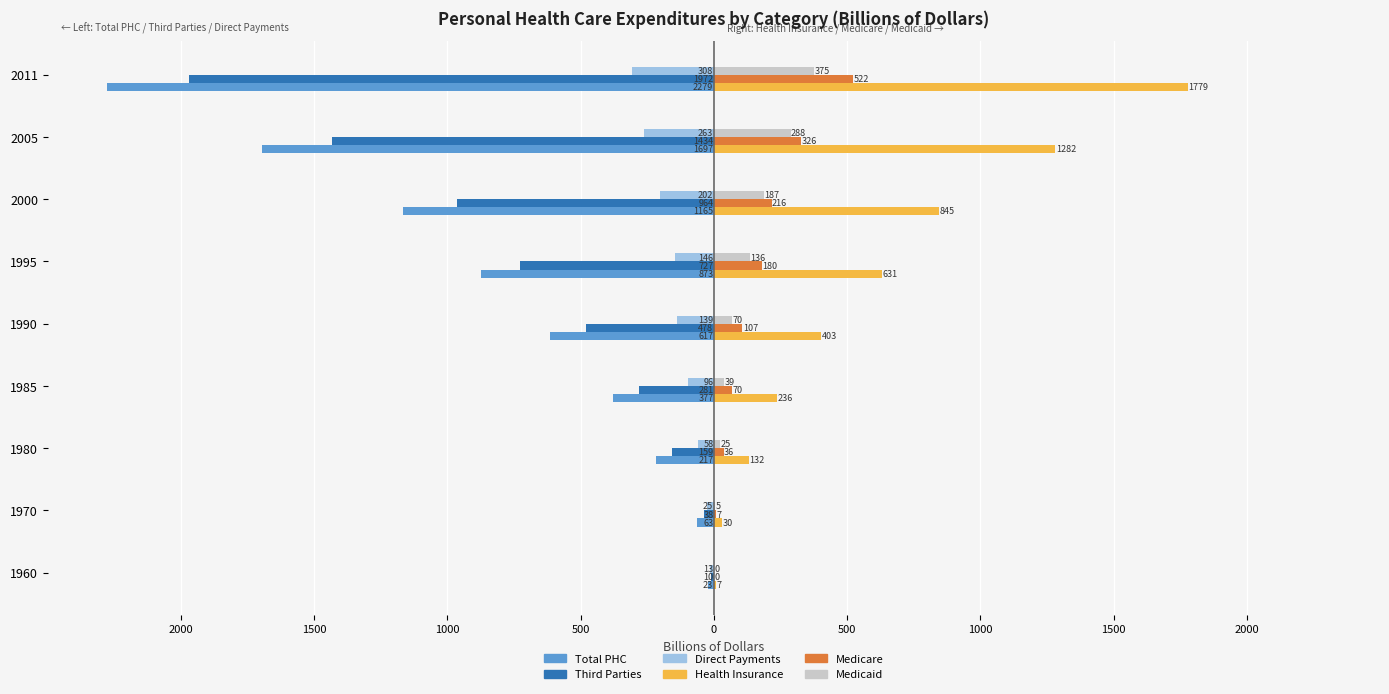

What are all the series names shown in the legend?

Total PHC, Third Parties, Direct Payments, Health Insurance, Medicare, Medicaid